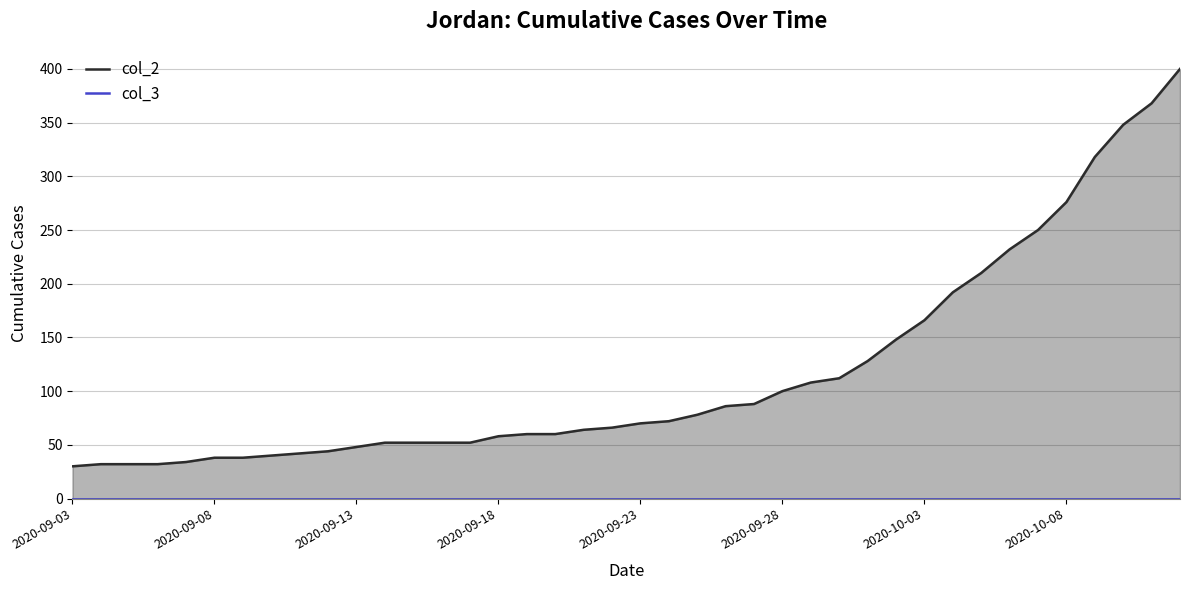

Rank the categories by col_3 value from highest to lowest.

2020-09-03, 2020-09-08, 2020-09-13, 2020-09-18, 2020-09-23, 2020-09-28, 2020-10-03, 2020-10-08, 8, 9, 10, 11, 12, 13, 14, 15, 16, 17, 18, 19, 20, 21, 22, 23, 24, 25, 26, 27, 28, 29, 30, 31, 32, 33, 34, 35, 36, 37, 38, 39